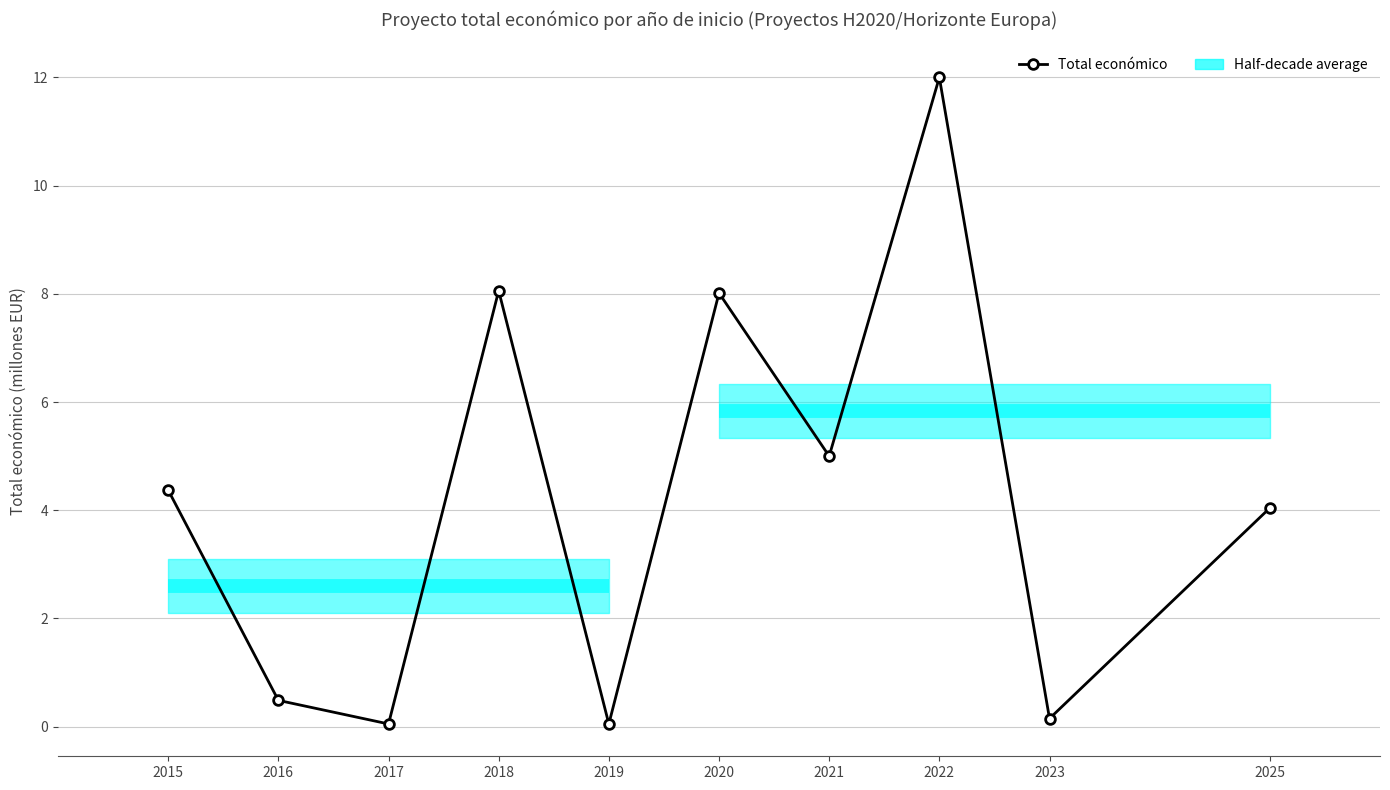

Reading left to right, what are all the values shown in this chart?

2015=4.4	2016=0.5	2017=0.1	2018=8.1	2019=0.1	2020=8.0	2021=5.0	2022=12.0	2023=0.1	2025=4.0